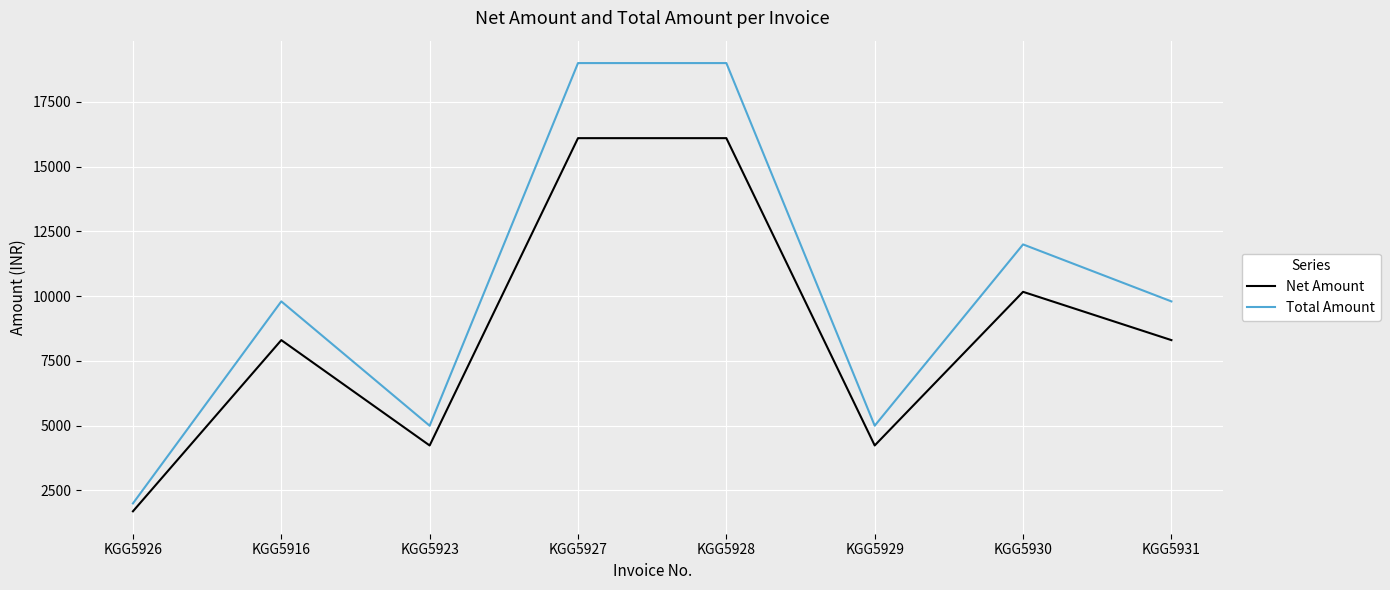

Does the chart have visible grid lines?

Yes